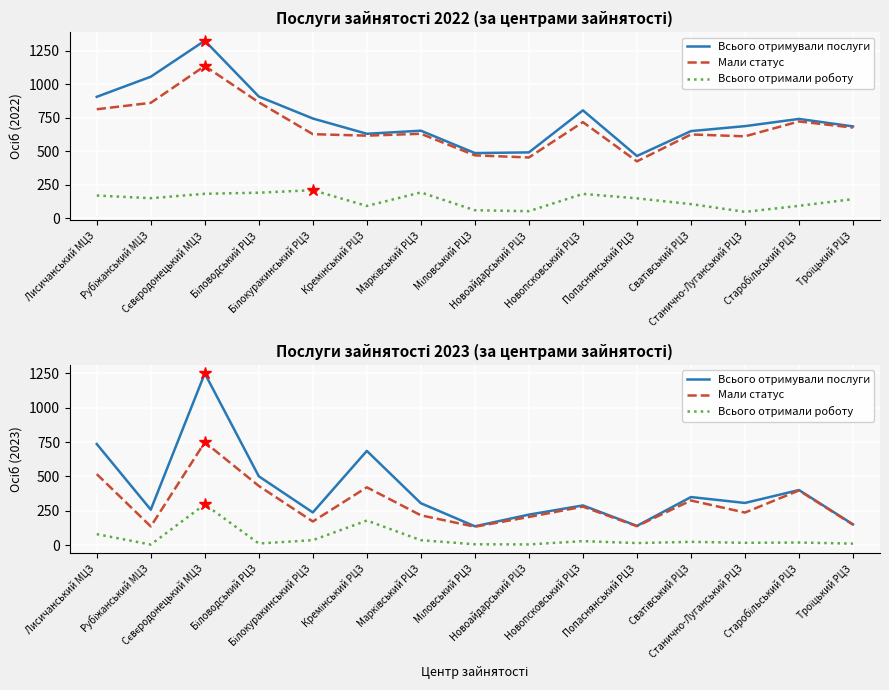

Reading left to right, transcribe all the data shown in this chart.

Всього отримували послуги: Лисичанський МЦЗ=736	Рубіжанський МЦЗ=258	Сєвєродонецький МЦЗ=1250	Біловодський РЦЗ=501	Білокуракинський РЦЗ=238	Кремінський РЦЗ=686	Марківський РЦЗ=305	Міловський РЦЗ=137	Новоайдарський РЦЗ=222	Новопсковський РЦЗ=289	Попаснянський РЦЗ=140	Сватівський РЦЗ=350	Станично-Луганський РЦЗ=307	Старобільський РЦЗ=401	Троїцький РЦЗ=151
Мали статус: Лисичанський МЦЗ=517	Рубіжанський МЦЗ=136	Сєвєродонецький МЦЗ=749	Біловодський РЦЗ=431	Білокуракинський РЦЗ=172	Кремінський РЦЗ=421	Марківський РЦЗ=217	Міловський РЦЗ=134	Новоайдарський РЦЗ=205	Новопсковський РЦЗ=280	Попаснянський РЦЗ=138	Сватівський РЦЗ=325	Станично-Луганський РЦЗ=237	Старобільський РЦЗ=398	Троїцький РЦЗ=149
Всього отримали роботу: Лисичанський МЦЗ=80	Рубіжанський МЦЗ=4	Сєвєродонецький МЦЗ=297	Біловодський РЦЗ=12	Білокуракинський РЦЗ=36	Кремінський РЦЗ=179	Марківський РЦЗ=36	Міловський РЦЗ=6	Новоайдарський РЦЗ=5	Новопсковський РЦЗ=29	Попаснянський РЦЗ=15	Сватівський РЦЗ=24	Станично-Луганський РЦЗ=17	Старобільський РЦЗ=19	Троїцький РЦЗ=11